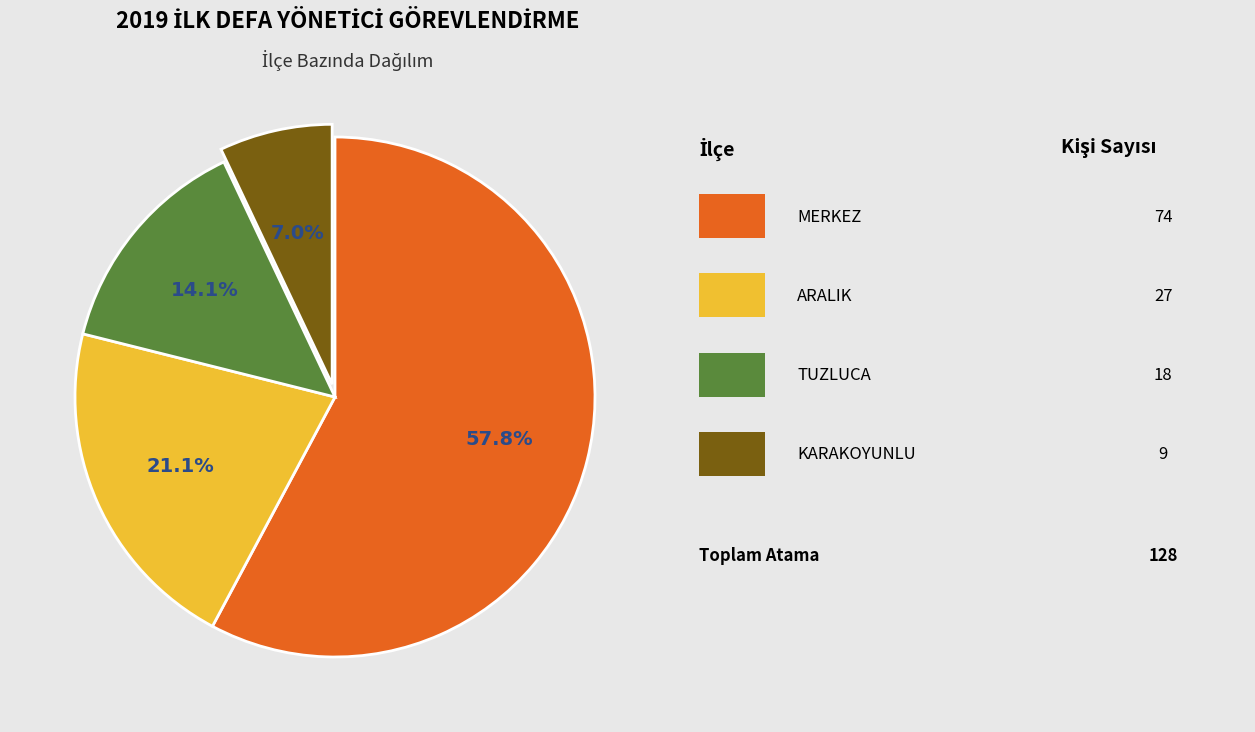

Does any single category account for the majority?

Yes